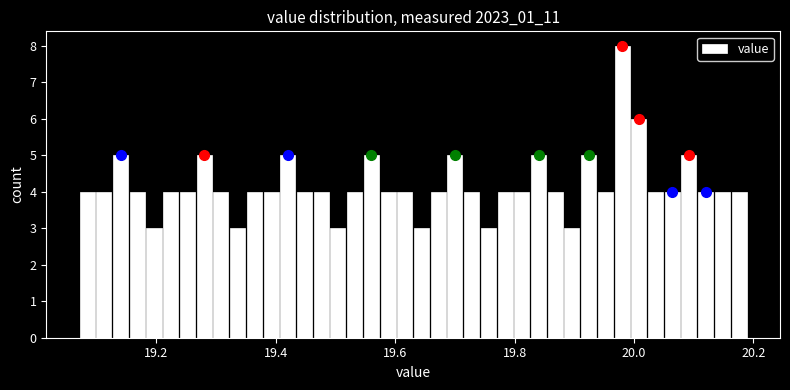

Read against the x-axis, roughly where is the centre of the tallest bar?

19.98